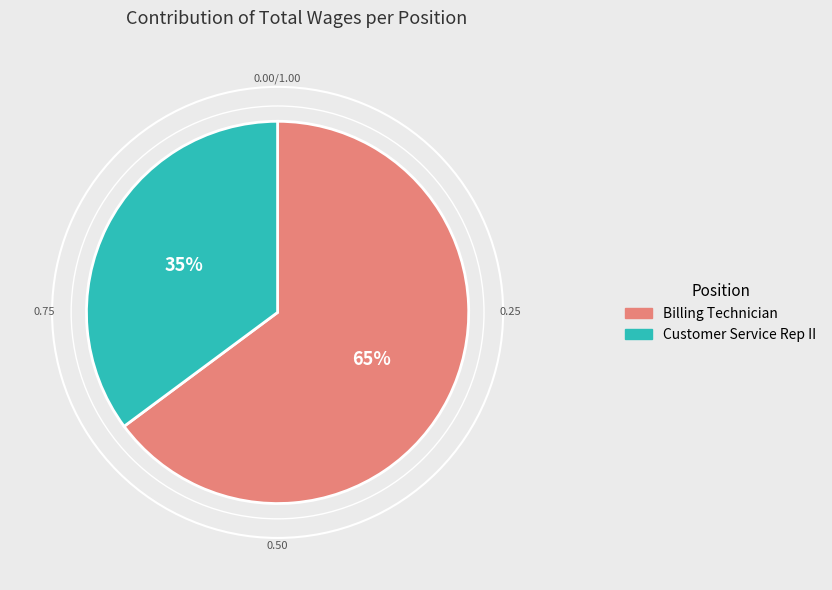

Does any single category account for the majority?

Yes